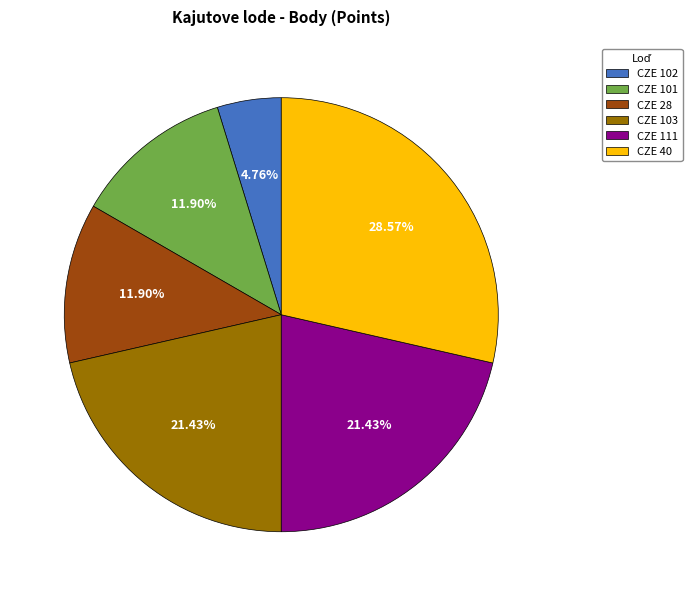

What is the largest slice in the pie chart?

CZE 40